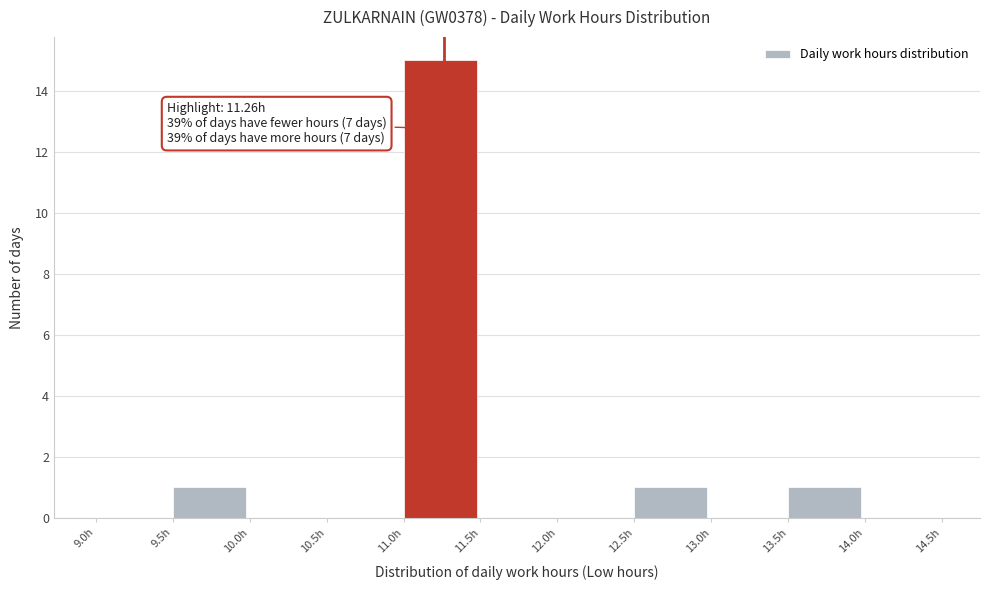

Which range on the x-axis has the tallest bar?

11.0 to 11.5